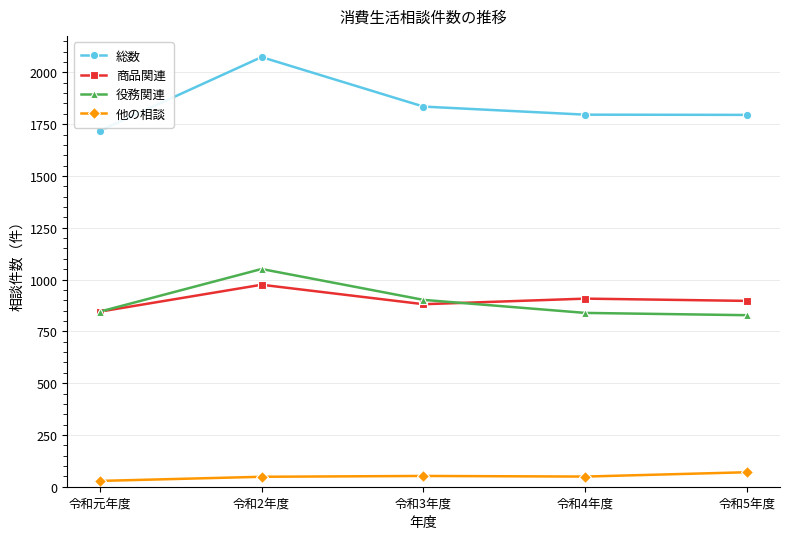

How many data points in 他の相談 are less than 49?

2